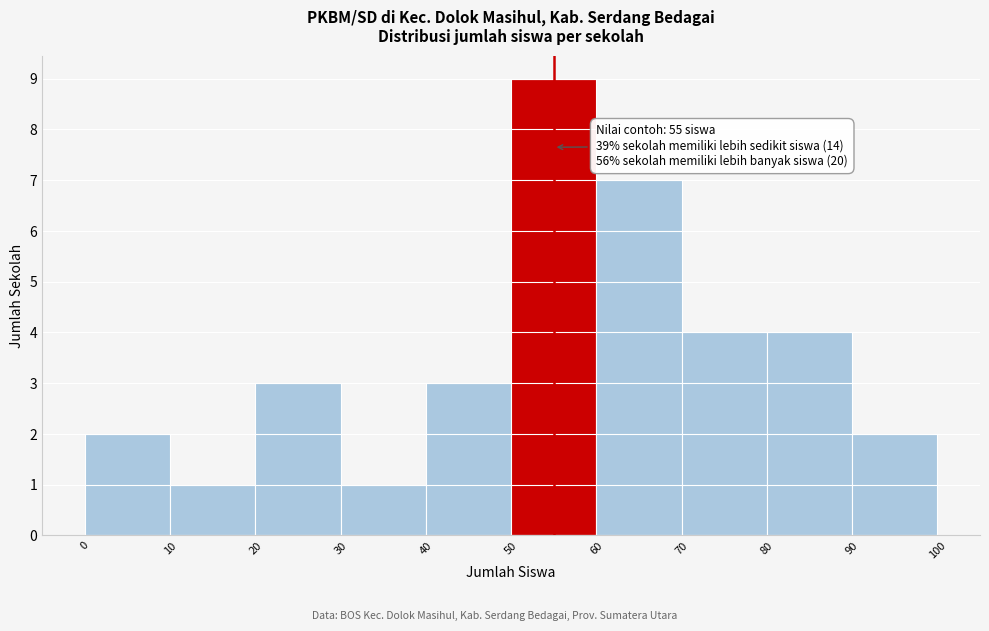

Over which range of the x-axis is the bar tallest?

50 to 60